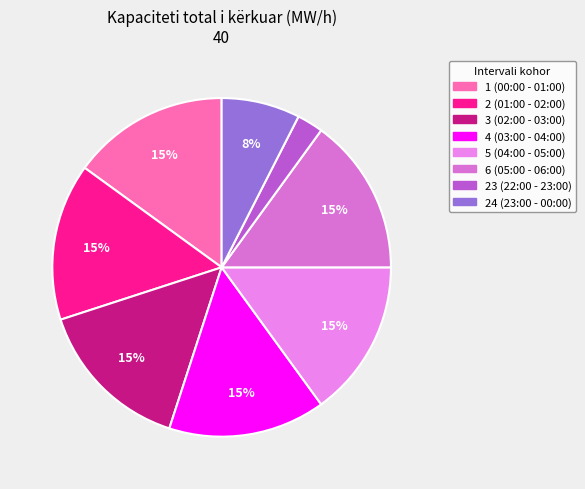

Count the number of slices in the pie.

8